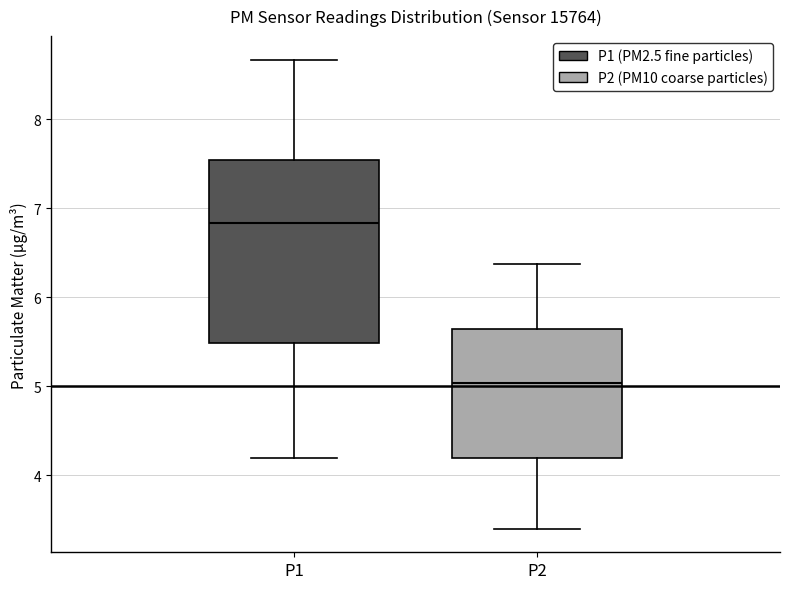

Which box has the highest median line?

P1